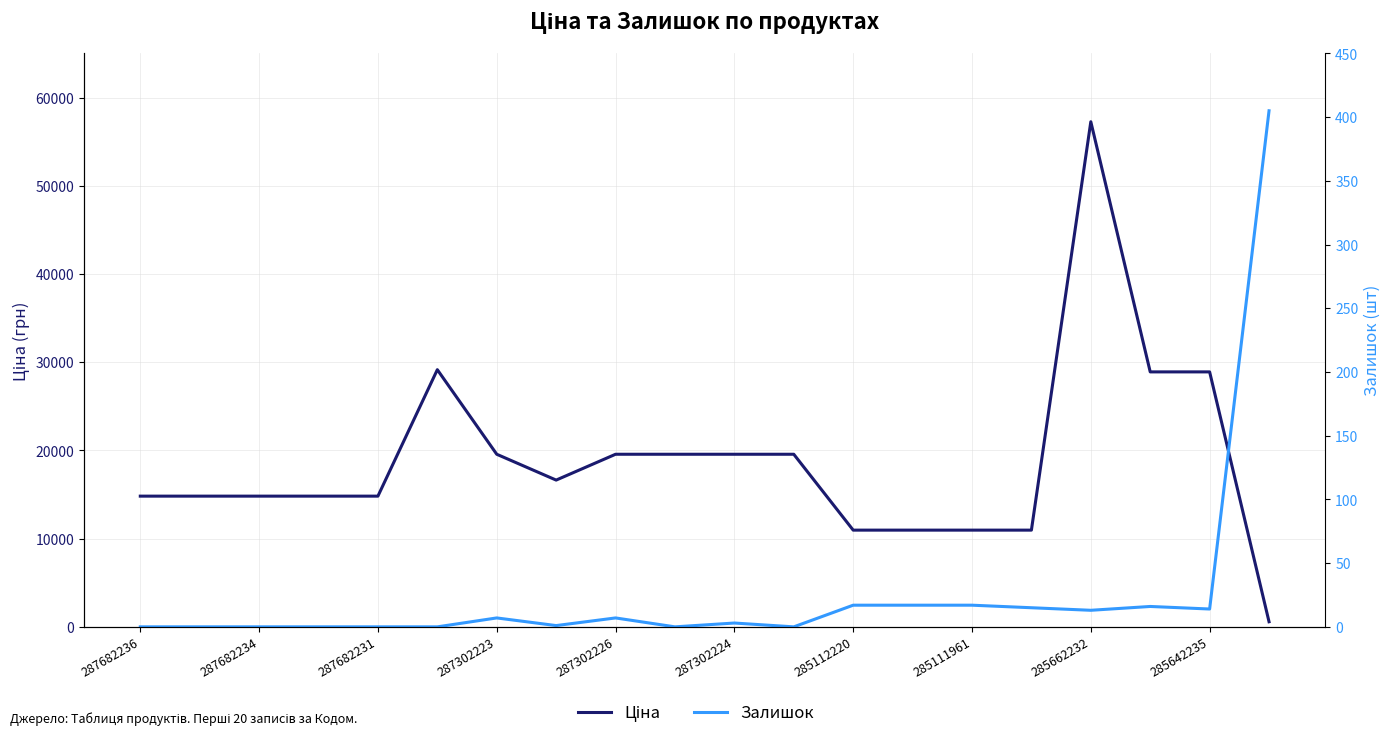

How many values in Залишок are above zero?

12